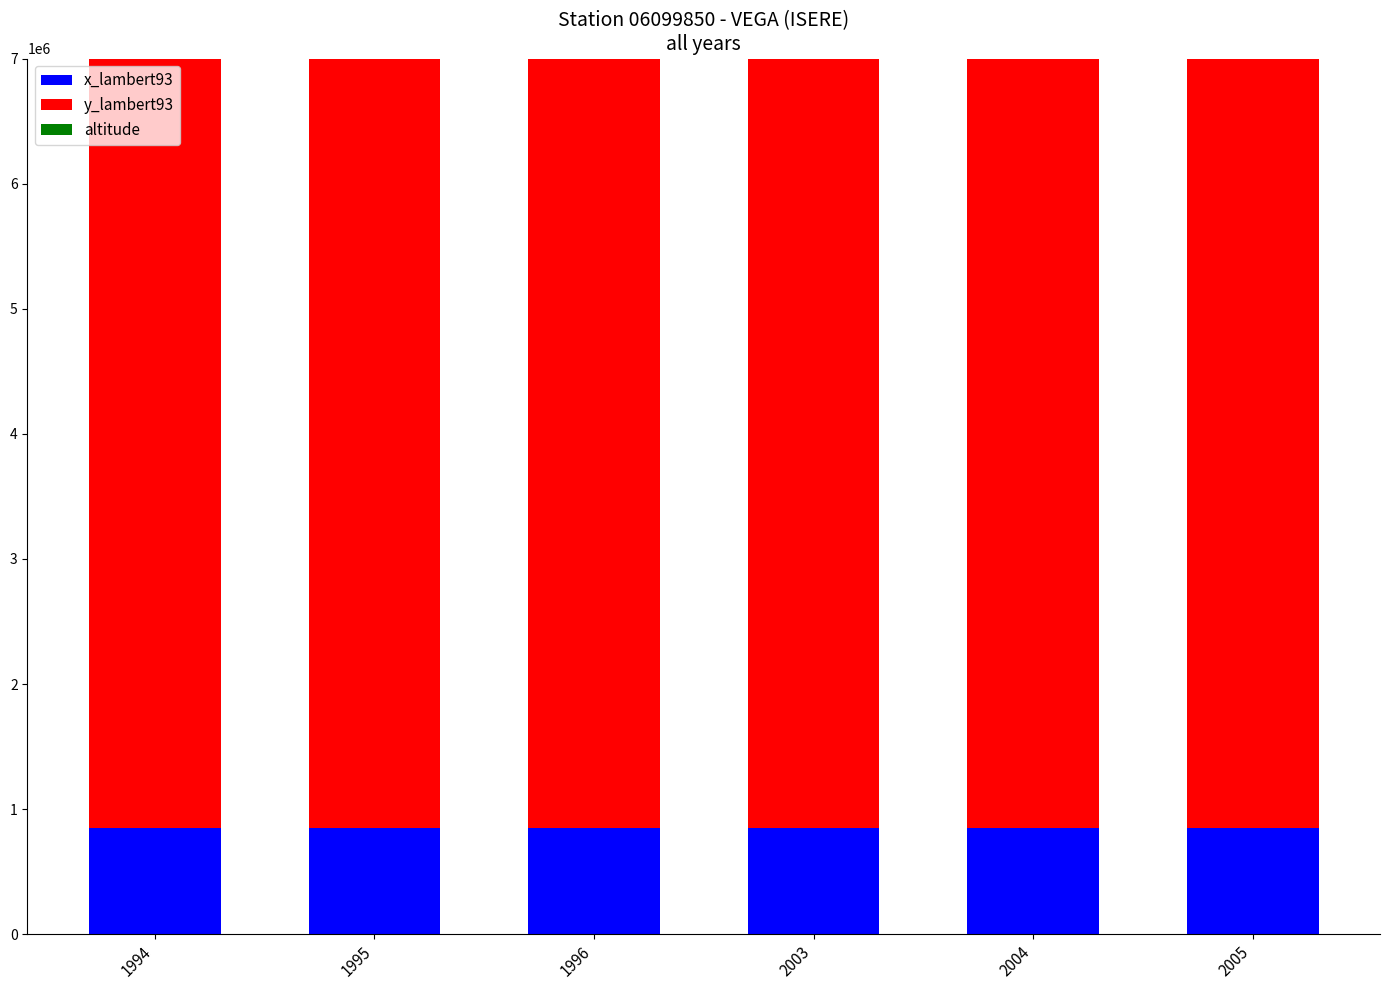

How many distinct data groups are displayed?

3